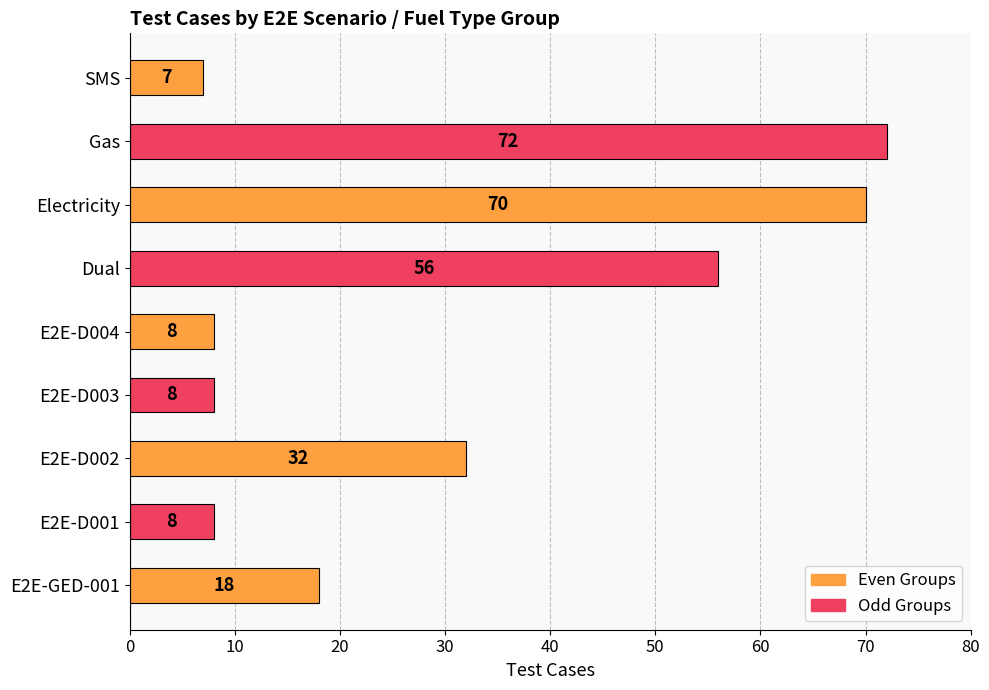

Is it true that the value at E2E-D002 is 32?

True